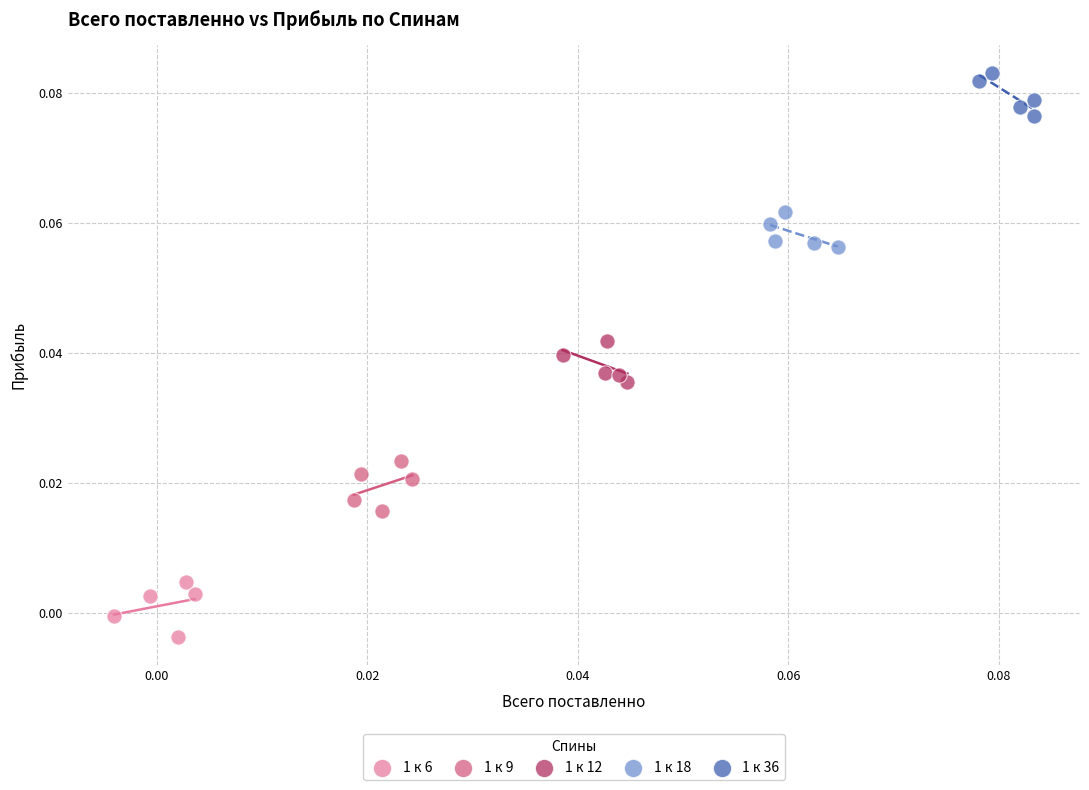

Which series reaches the maximum Y coordinate?

1 к 36